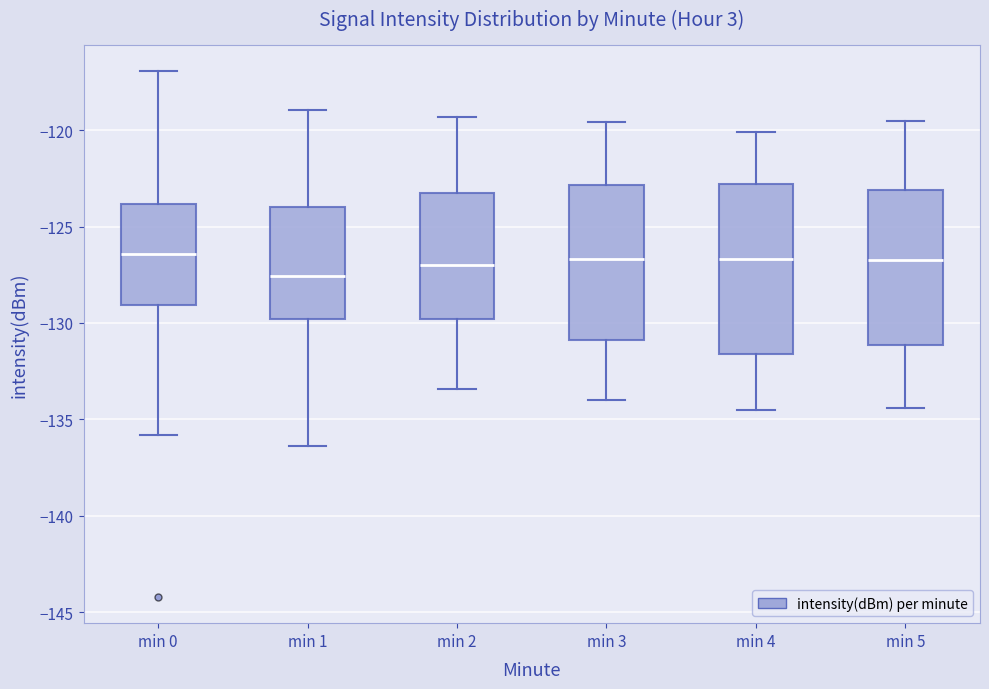

Reading left to right, transcribe this box plot: for each box, give where its median line is, the range the box spans, and where its two whiskers end, as read against the y-axis. The values are not printed on the chart, so give them approximately, as read against the axis.

min 0: median -126.5, box -129.0 to -124.0, whiskers -136.0 to -117.0
min 1: median -127.5, box -130.0 to -124.0, whiskers -136.5 to -119.0
min 2: median -127.0, box -130.0 to -123.5, whiskers -133.5 to -119.5
min 3: median -126.5, box -131.0 to -123.0, whiskers -134.0 to -119.5
min 4: median -126.5, box -131.5 to -123.0, whiskers -134.5 to -120.0
min 5: median -126.5, box -131.0 to -123.0, whiskers -134.5 to -119.5